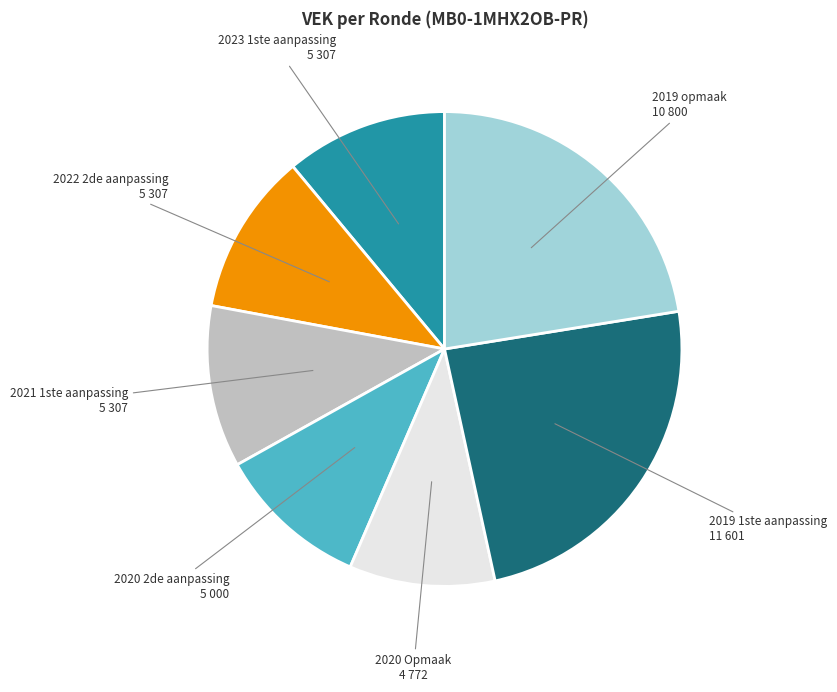

Is there a majority slice in this chart?

No